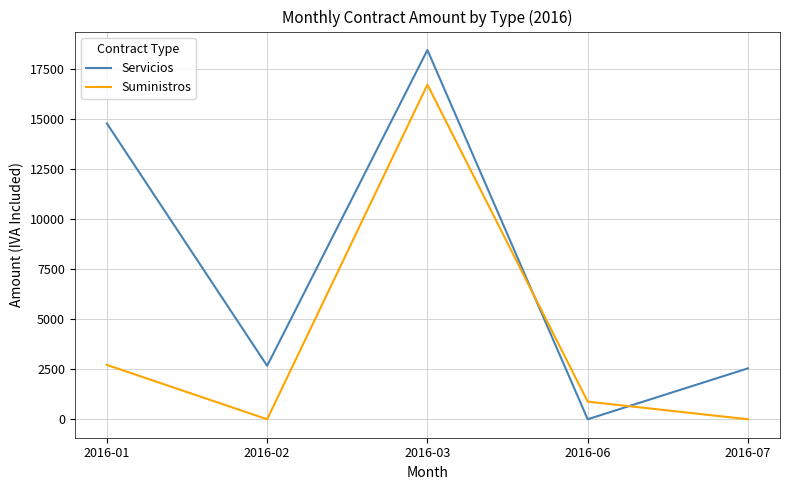

Reading left to right, extract all data points from this chart.

Servicios: 2016-01=14762.1	2016-02=2666.9	2016-03=18428.4	2016-06=0.0	2016-07=2541.0
Suministros: 2016-01=2712.8	2016-02=0.0	2016-03=16699.7	2016-06=880.0	2016-07=0.0